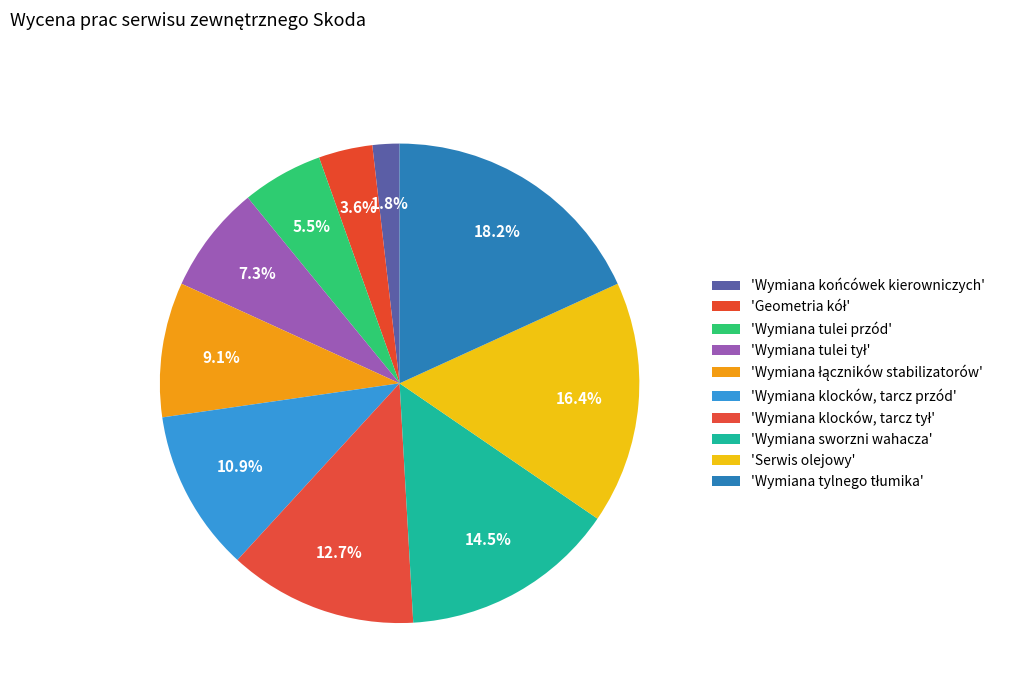

How many segments does this pie chart have?

10